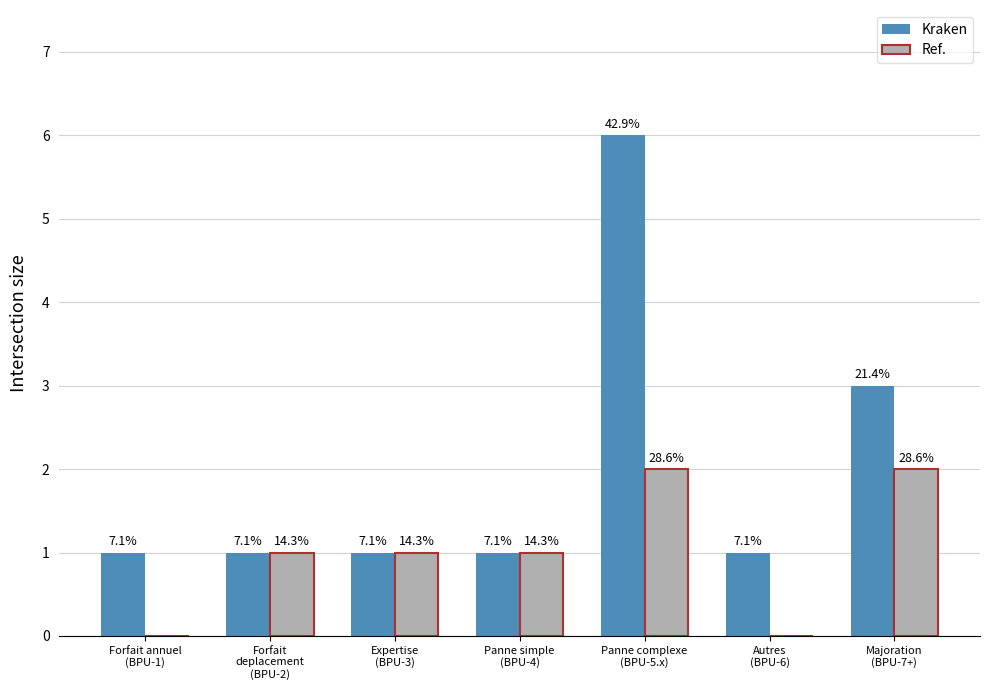

Does the chart contain stacked bars?

No